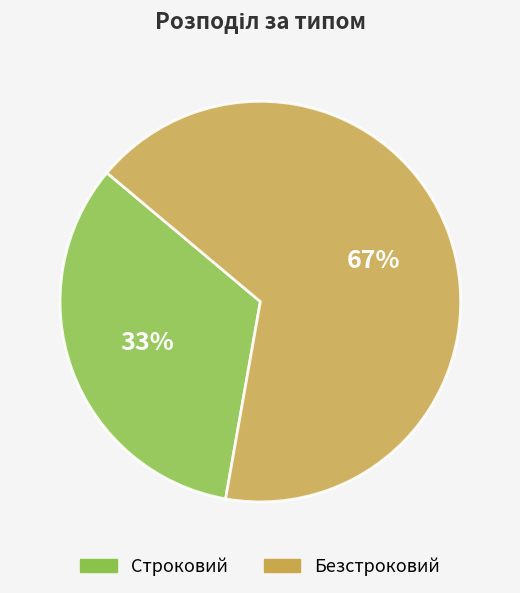

What is the largest slice in the pie chart?

Безстроковий